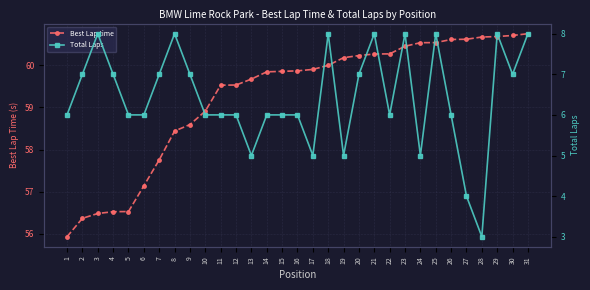

What is the value of the Total Laps point at the 20th from the left?

7.0